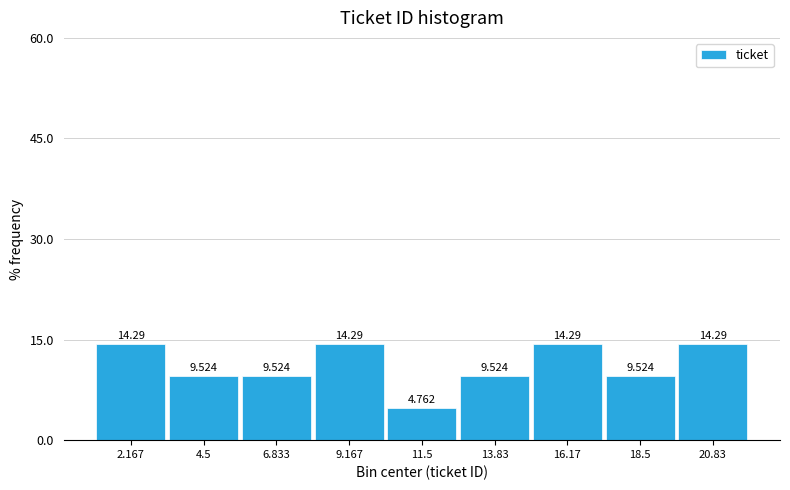

Reading left to right, transcribe this chart: for each bar, give the range it covers on the x-axis and its height. The bar edges are not printed on the chart, so give them approximately, as read against the axis.

1.0 to 3.5: 14.286
3.5 to 5.5: 9.524
5.5 to 8.0: 9.524
8.0 to 10.5: 14.286
10.5 to 12.5: 4.762
12.5 to 15.0: 9.524
15.0 to 17.5: 14.286
17.5 to 19.5: 9.524
19.5 to 22.0: 14.286